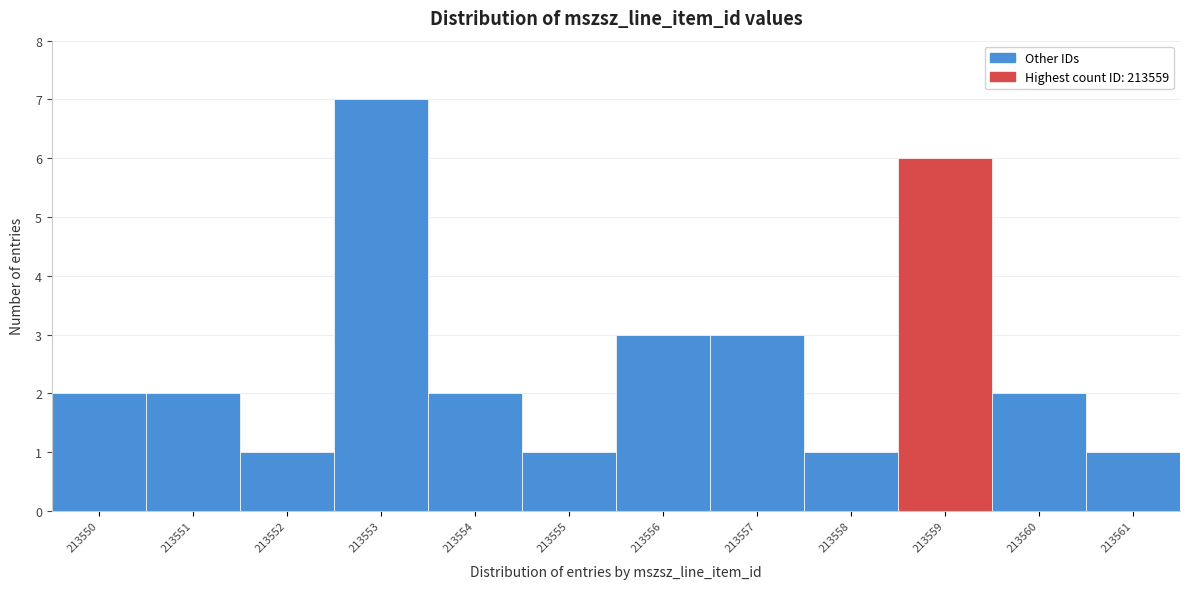

Reading left to right, list every bar in this chart as the range it spans on the x-axis followed by its height. The values are not printed on the chart, so give them approximately, as read against the axis.

213549.5 to 213550.5: 2
213550.5 to 213551.5: 2
213551.5 to 213552.5: 1
213552.5 to 213553.5: 7
213553.5 to 213554.5: 2
213554.5 to 213555.5: 1
213555.5 to 213556.5: 3
213556.5 to 213557.5: 3
213557.5 to 213558.5: 1
213558.5 to 213559.5: 6
213559.5 to 213560.5: 2
213560.5 to 213561.5: 1